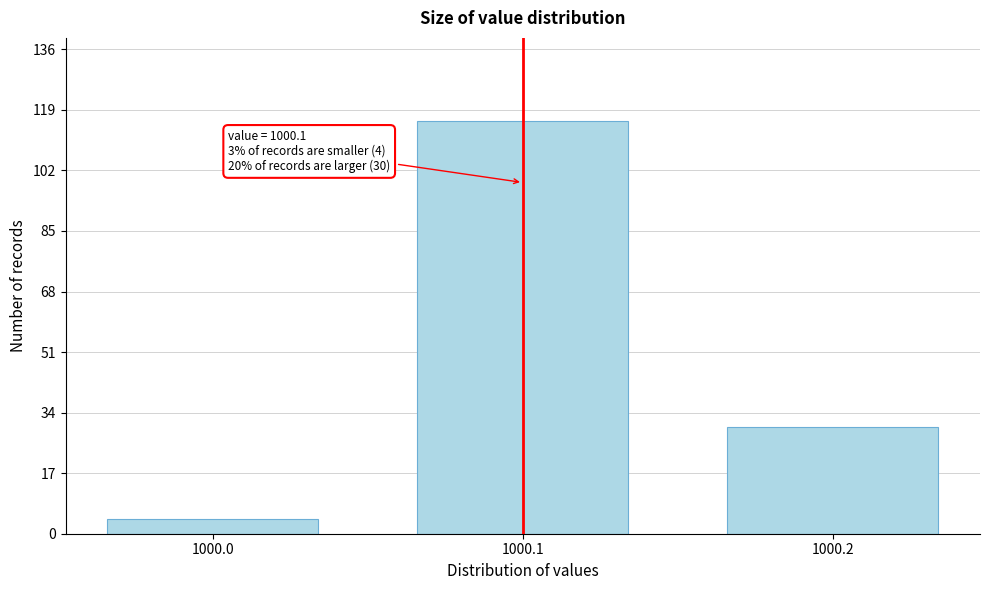

Which range on the x-axis has the tallest bar?

1000.05 to 1000.15